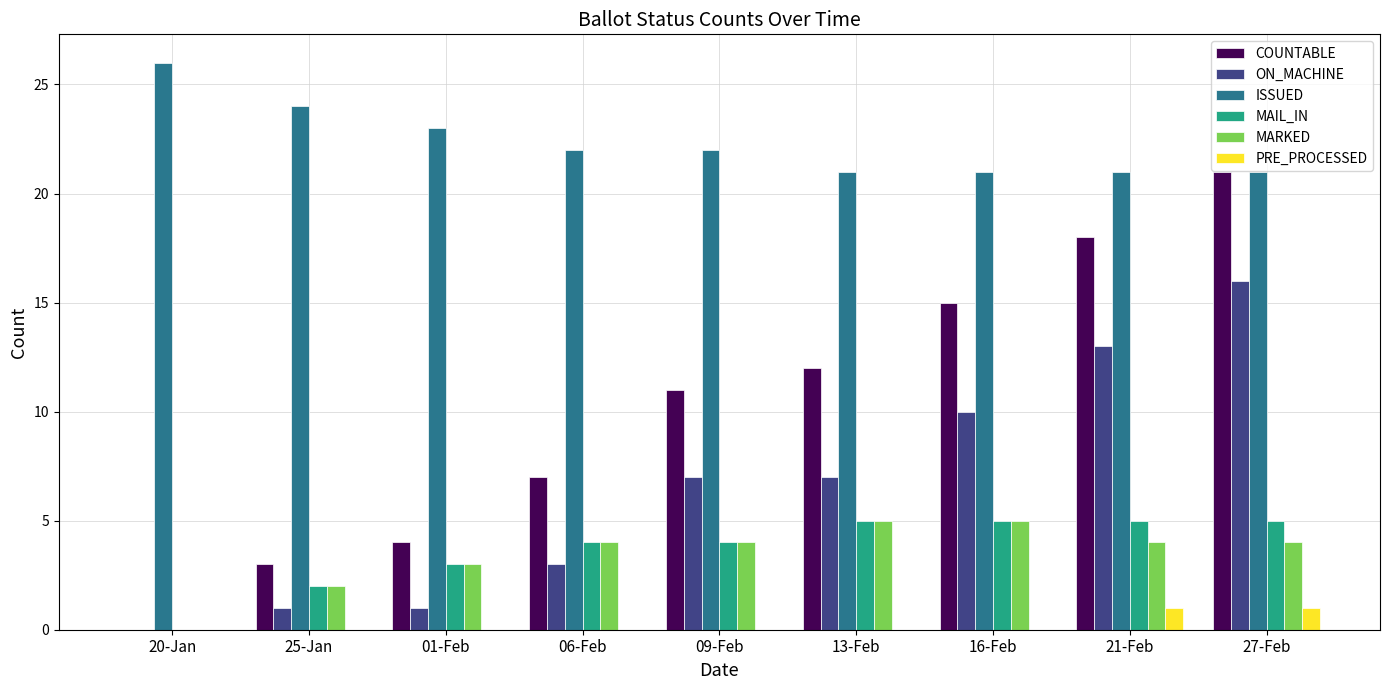

What is the total value across all series at 25-Jan?

32